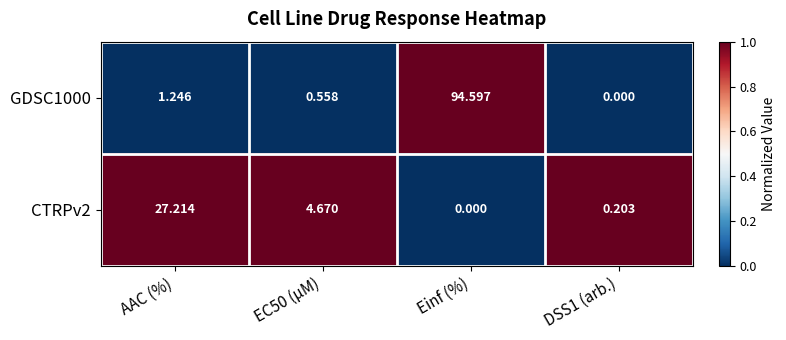

At which category is the sum across all series the highest?

Einf (%)